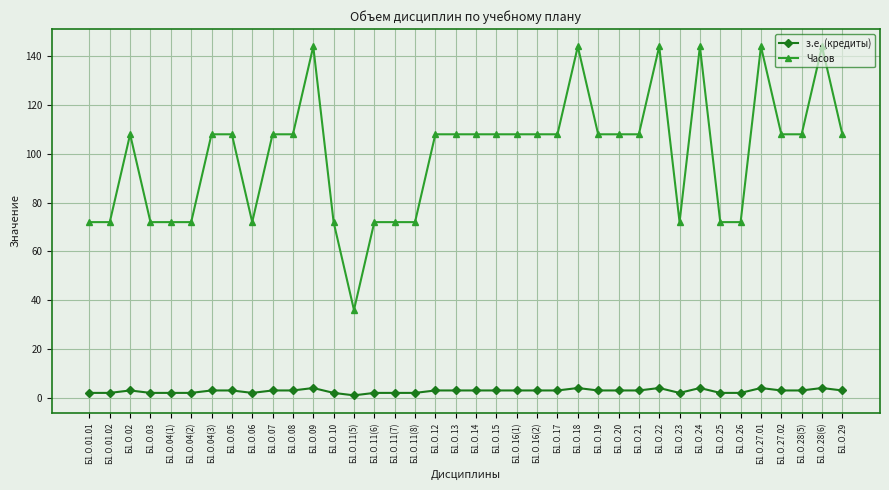

Which series changed the most between Б1.О.11(5) and Б1.О.15?

Часов